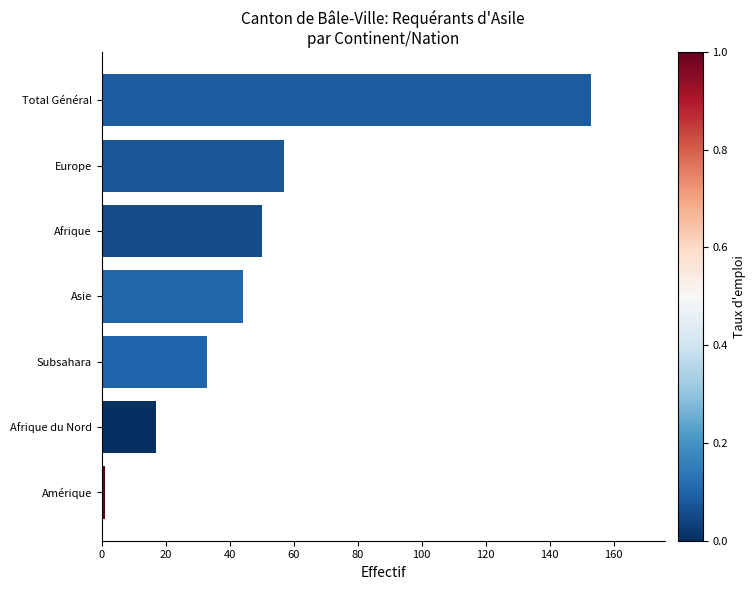

Reading bottom to top, what are all the values shown in this chart?

1	17	33	44	50	57	153